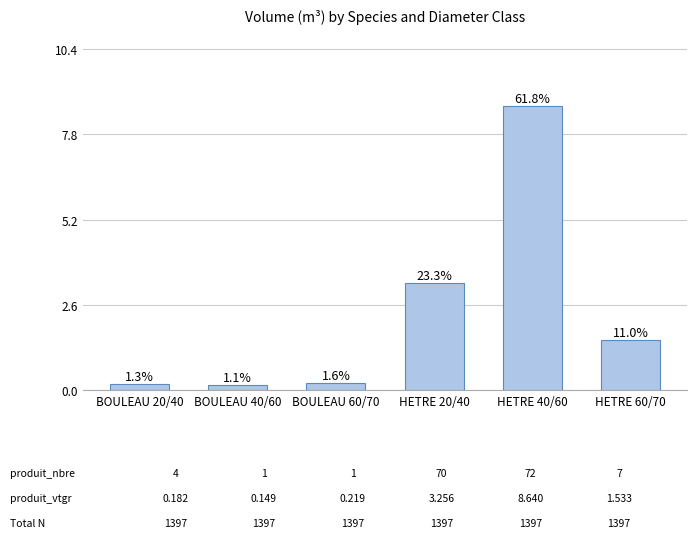

How many bars are there in total?

6